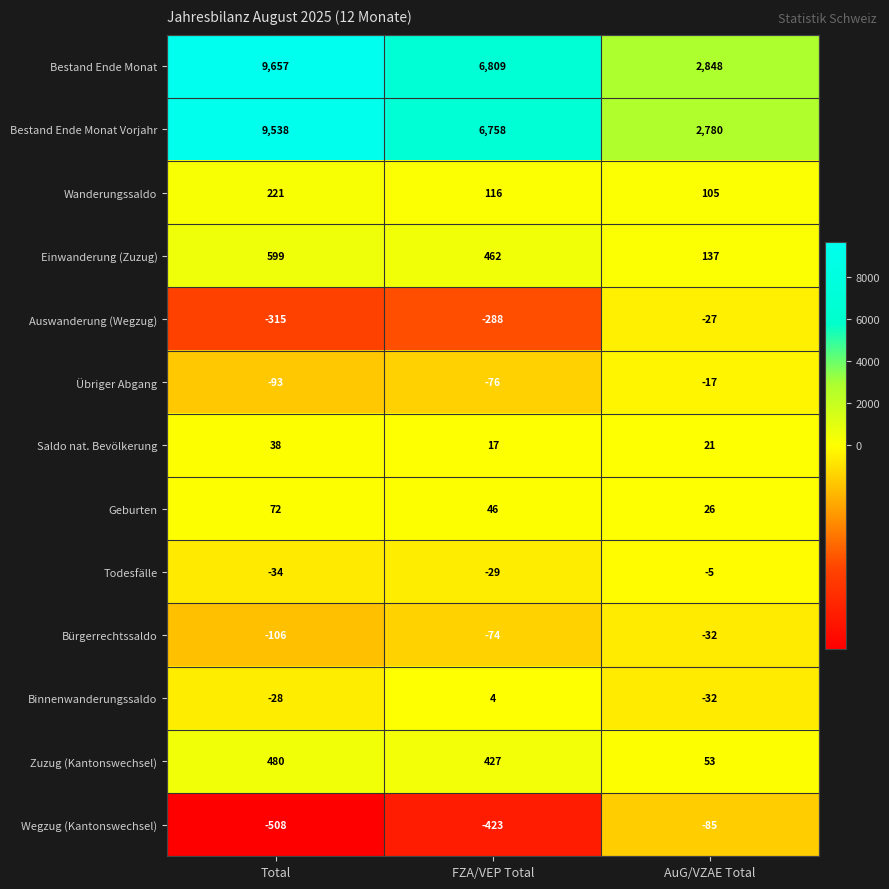

What is the difference between the maximum and minimum values in the Wanderungssaldo series?

116